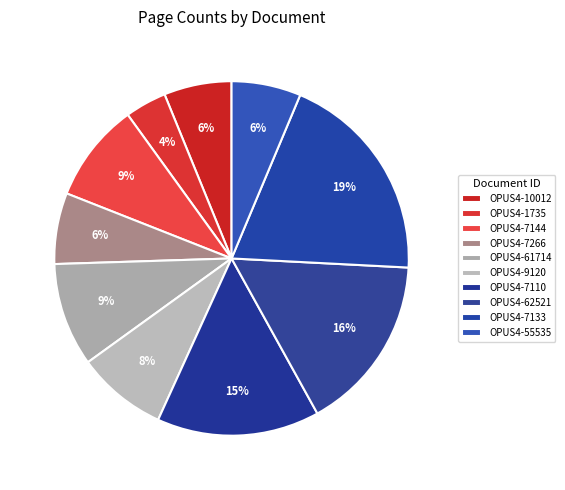

Is it true that OPUS4-62521 is 27% of the pie?

False